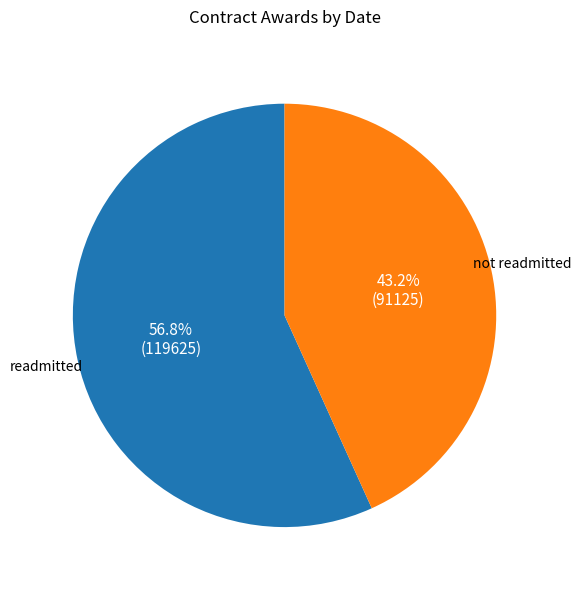

Is there any slice that represents more than half of the pie?

Yes